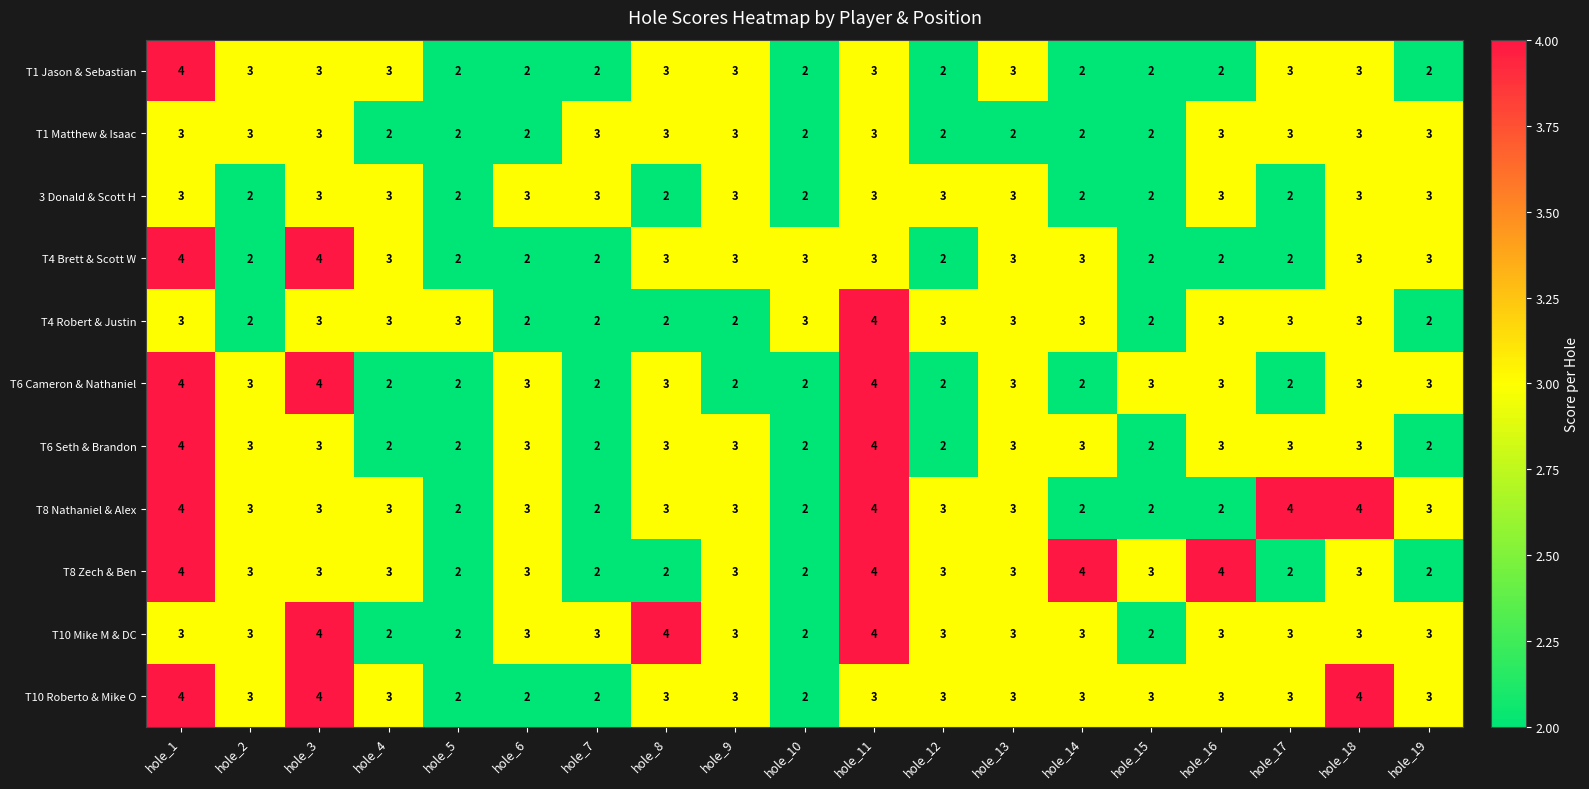

What is the average value of the T8 Zech & Ben series?

3